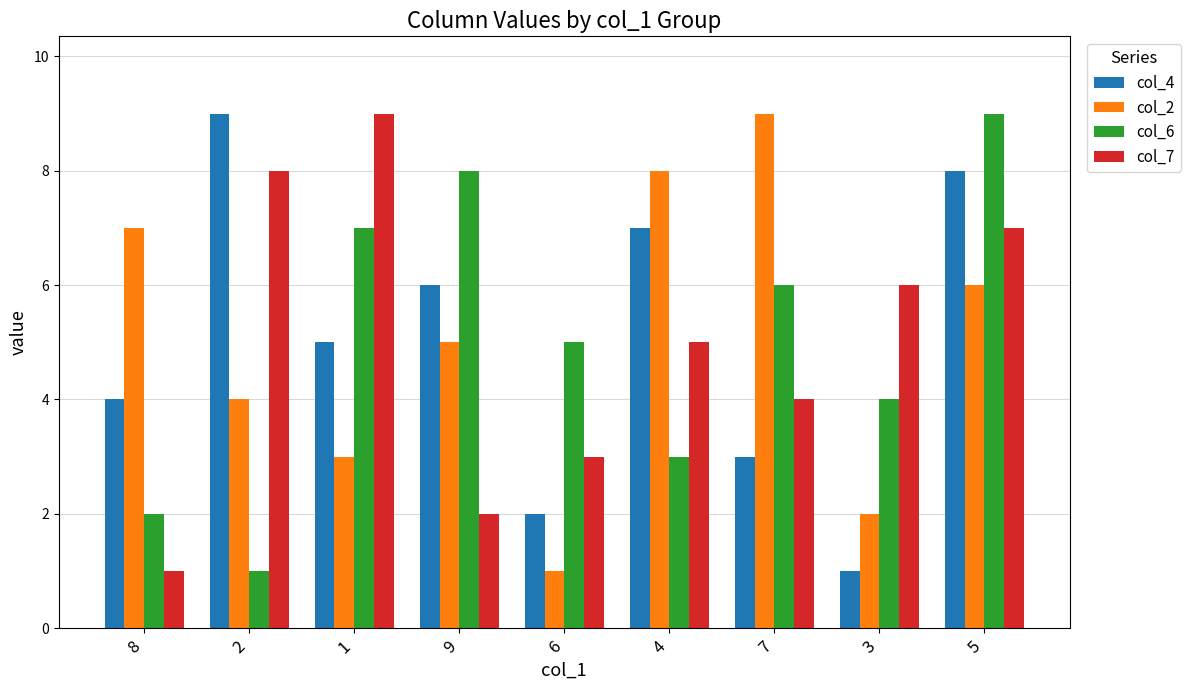

The value of col_4 at 7 is 1. True or false?

False